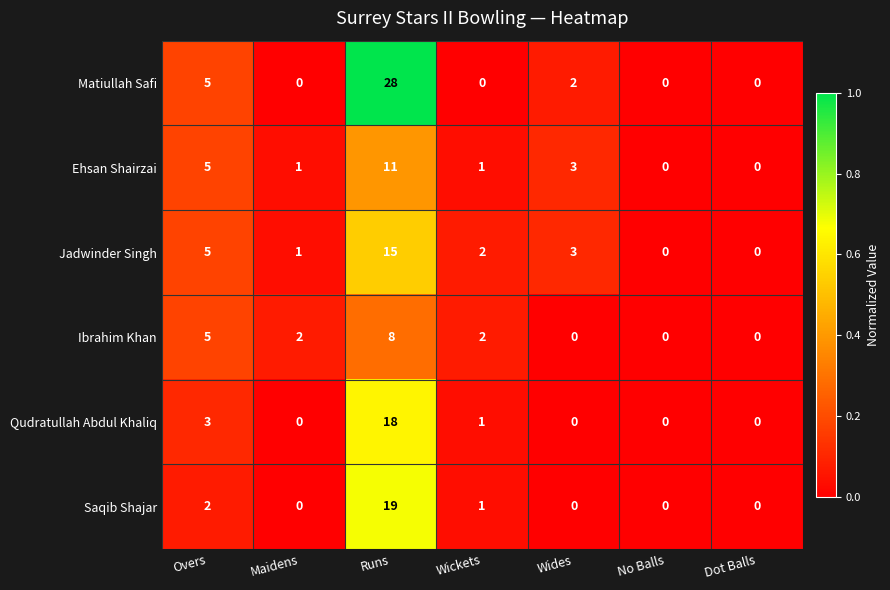

What is the sum of all Saqib Shajar values?

22